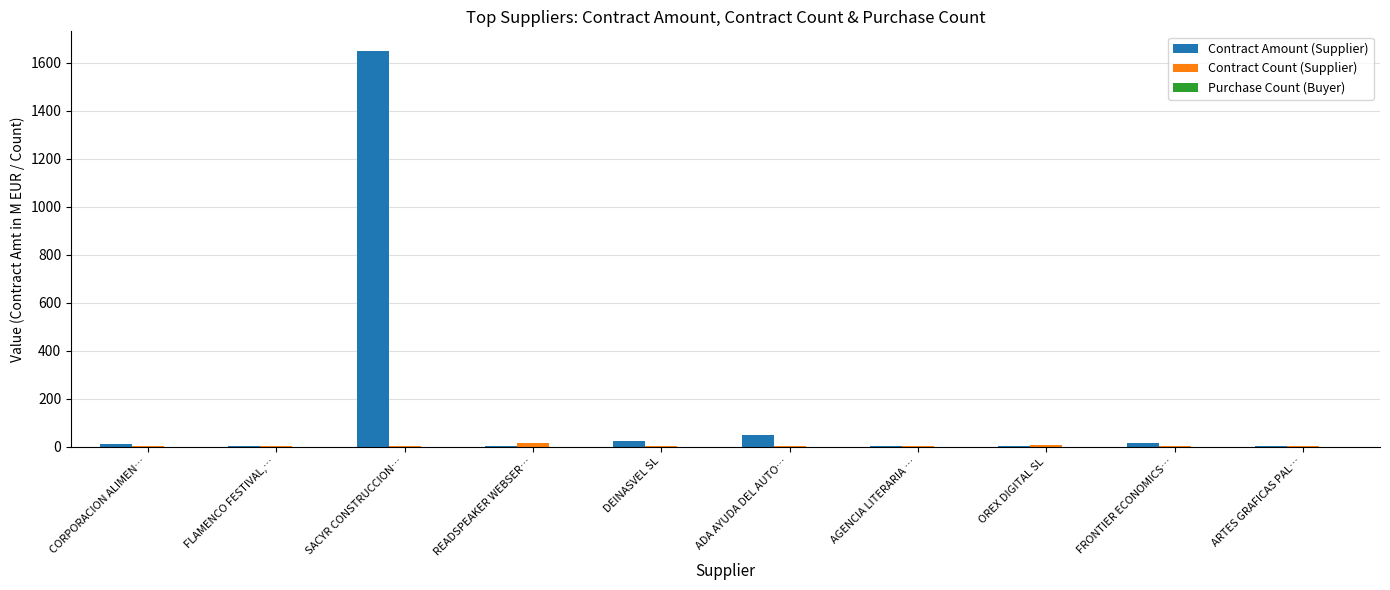

What is the maximum value shown in the chart?

1647.9